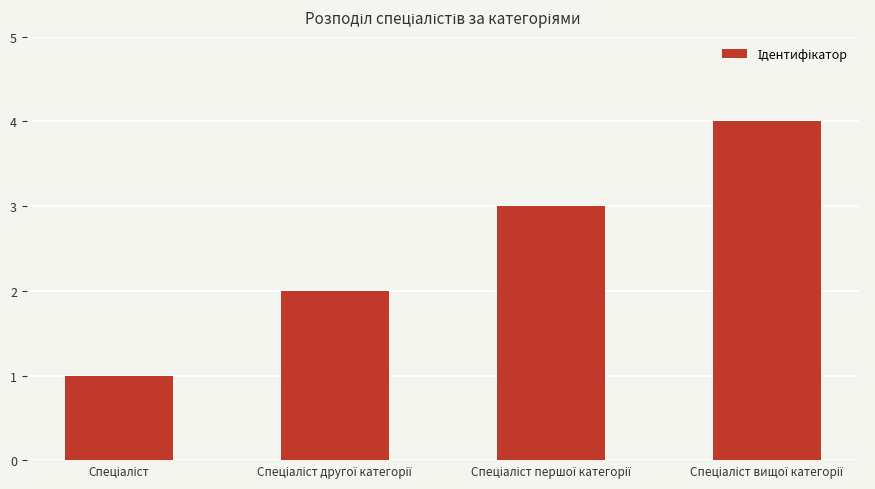

What is the difference between the maximum and minimum values?

3